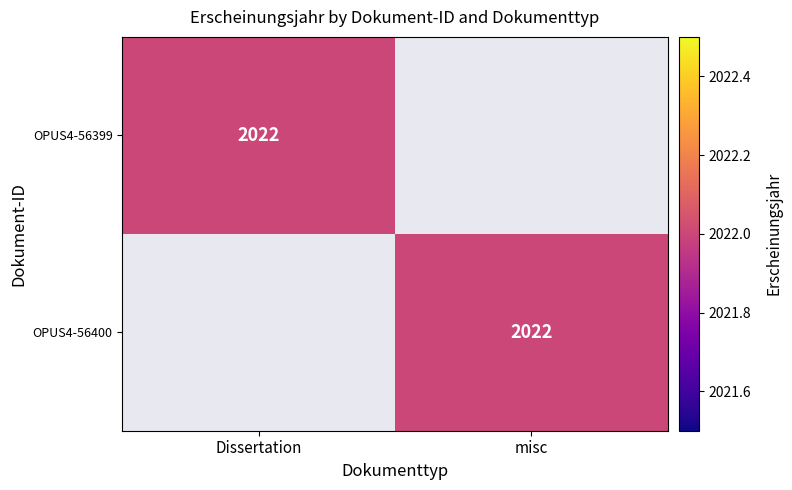

The OPUS4-56400 series shows 2022 at misc. True or false?

True